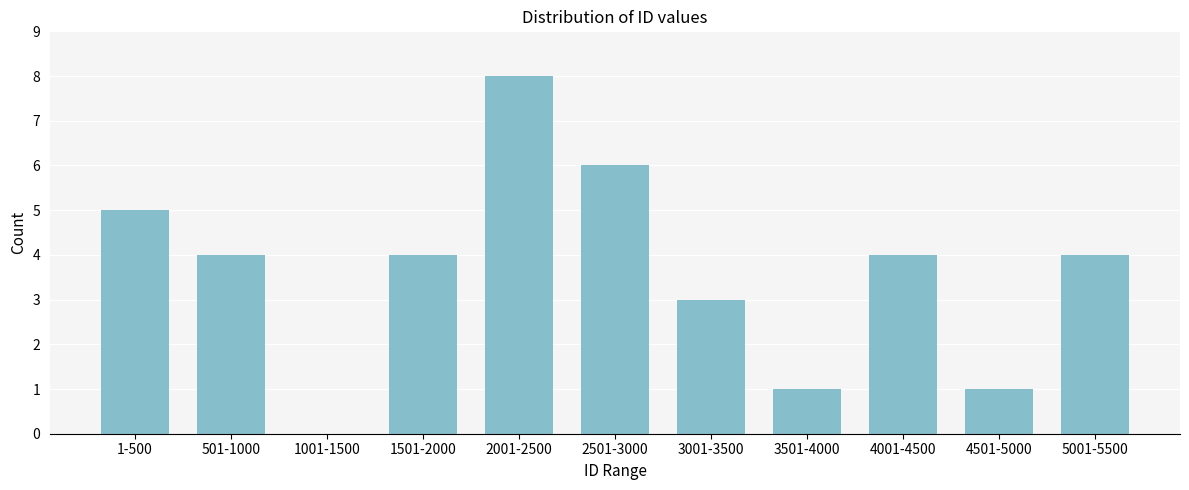

Reading left to right, transcribe all the data shown in this chart.

1-500=5	501-1000=4	1001-1500=0	1501-2000=4	2001-2500=8	2501-3000=6	3001-3500=3	3501-4000=1	4001-4500=4	4501-5000=1	5001-5500=4